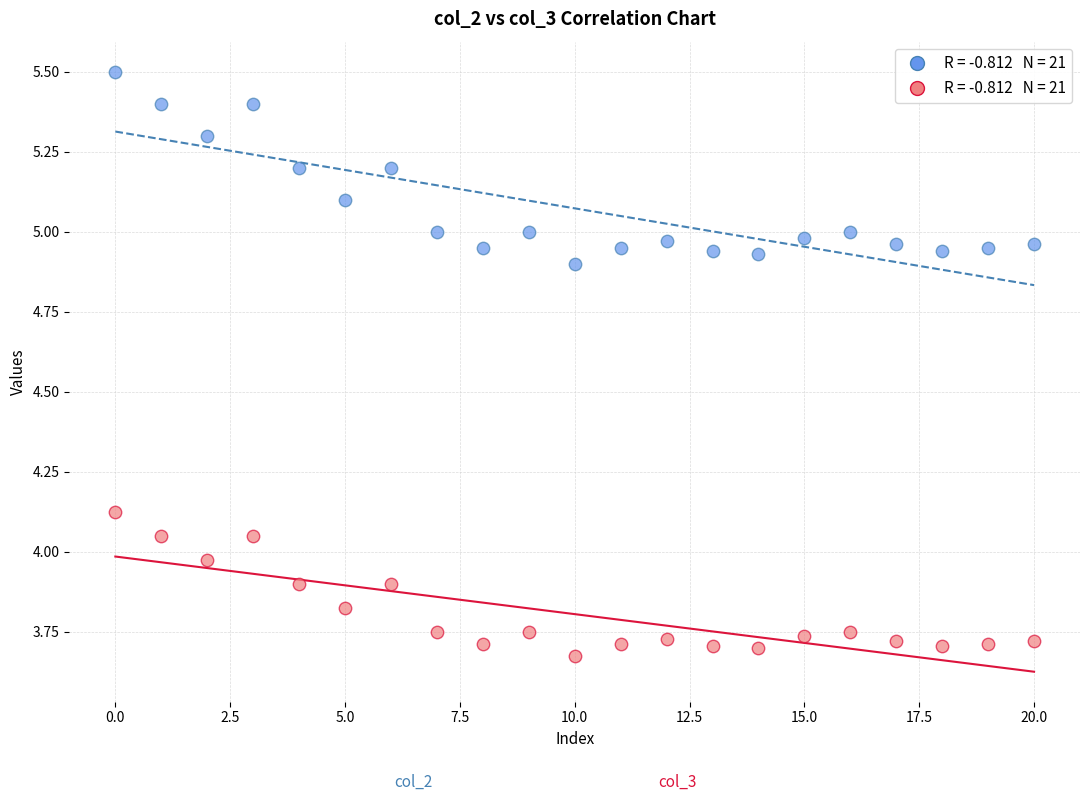

Across all data points, what is the range of Y values (max minus min)?

1.8